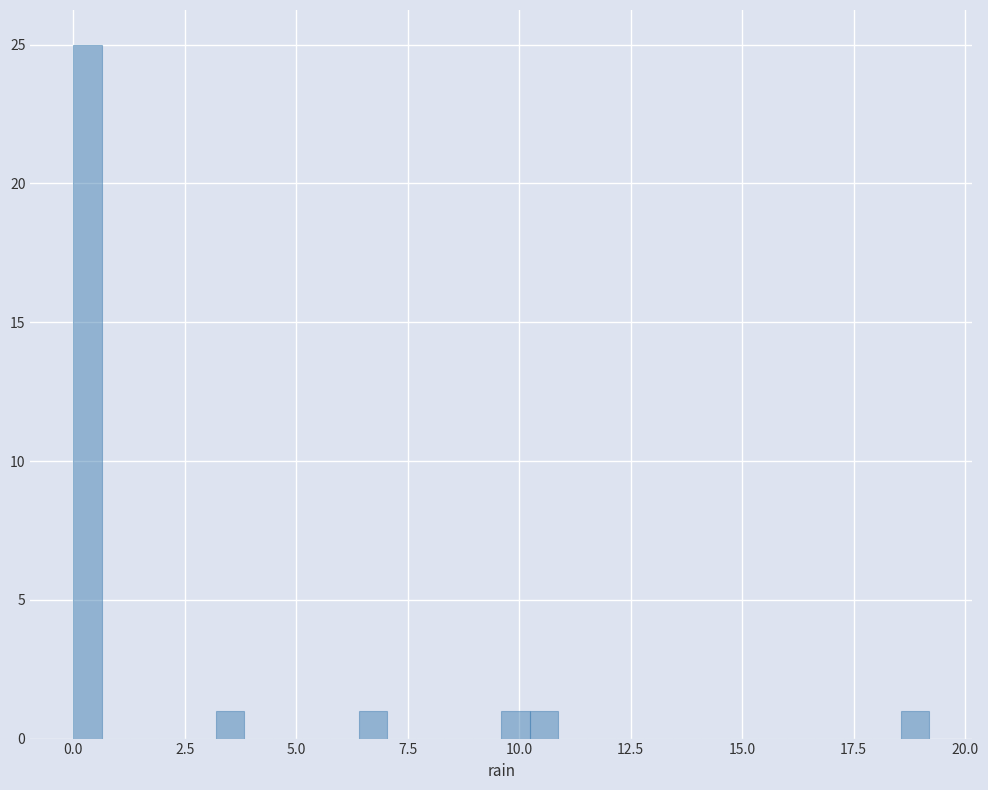

Read against the x-axis, roughly where is the centre of the tallest bar?

0.5